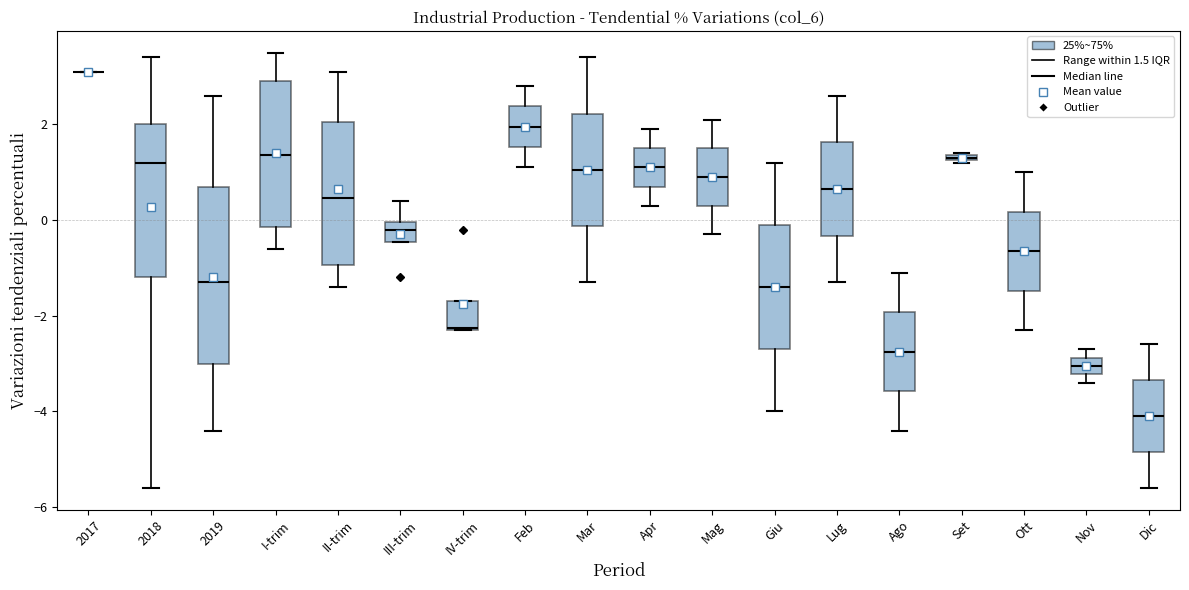

Where is the upper edge of the box for Apr on the y-axis? The values are not printed on the chart, so give them approximately, as read against the axis.

1.6